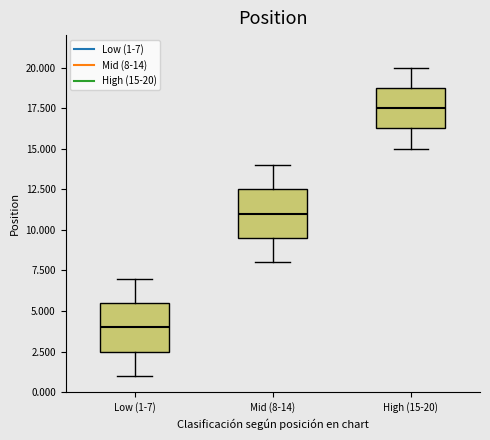

Reading left to right, transcribe this box plot: for each box, give where its median line is, the range the box spans, and where its two whiskers end, as read against the y-axis. The values are not printed on the chart, so give them approximately, as read against the axis.

Low (1-7): median 4.0, box 2.5 to 5.5, whiskers 1.0 to 7.0
Mid (8-14): median 11.0, box 9.5 to 12.5, whiskers 8.0 to 14.0
High (15-20): median 17.5, box 16.5 to 19.0, whiskers 15.0 to 20.0